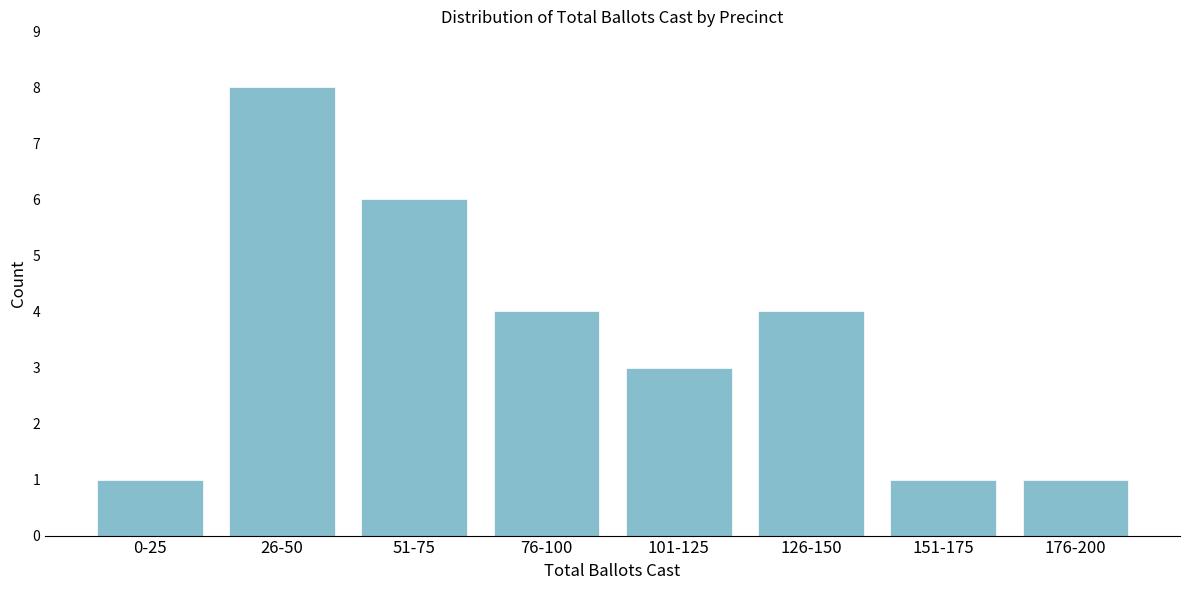

Reading left to right, extract all data points from this chart.

0-25=1	26-50=8	51-75=6	76-100=4	101-125=3	126-150=4	151-175=1	176-200=1